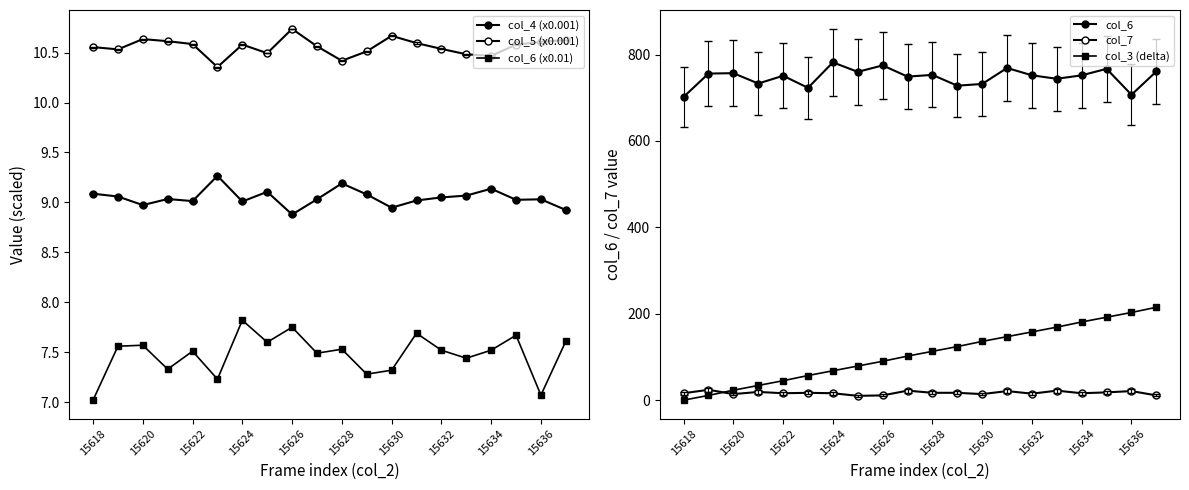

True or false: col_6 and col_3 (delta) intersect in this chart.

False